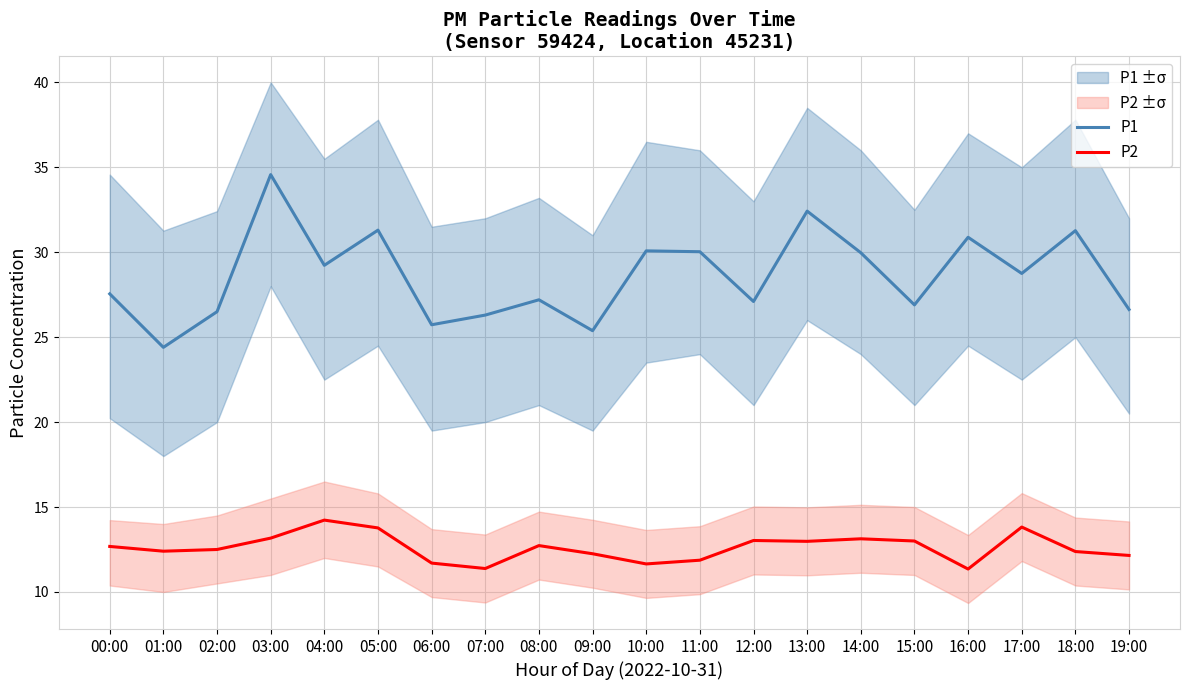

True or false: P1 has a value of 26.9 at 15:00.

True